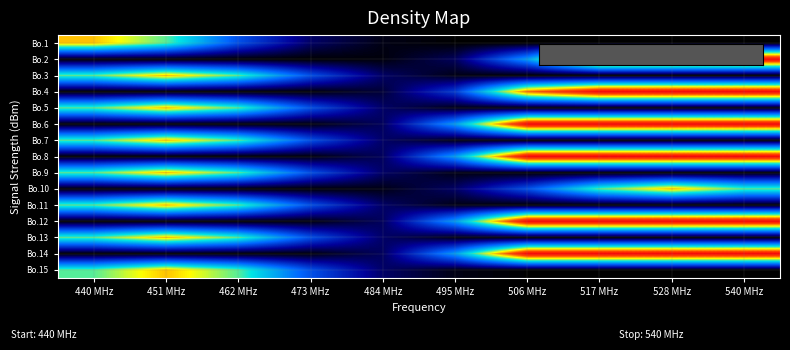

At 440 MHz, list the series in order from smallest to largest.

Bo.2, Bo.10, Bo.4, Bo.6, Bo.8, Bo.12, Bo.14, Bo.3, Bo.5, Bo.7, Bo.9, Bo.11, Bo.13, Bo.15, Bo.1